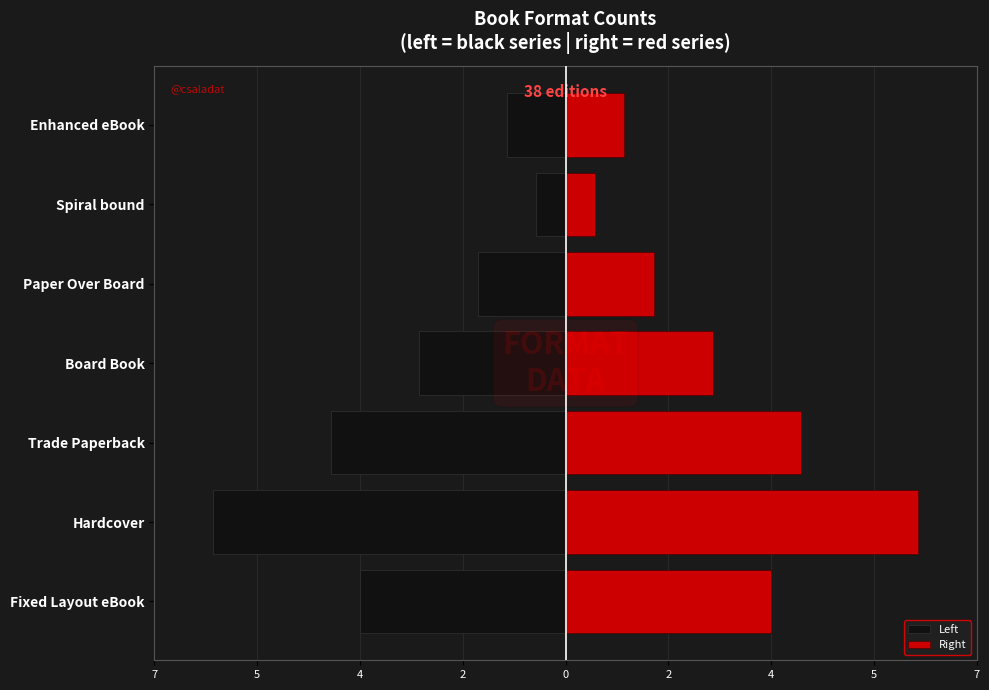

What is the smallest value displayed?

-6.0